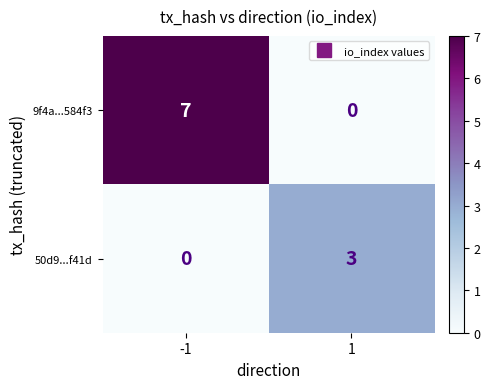

The value of 9f4a...584f3 at -1 is 7. True or false?

True